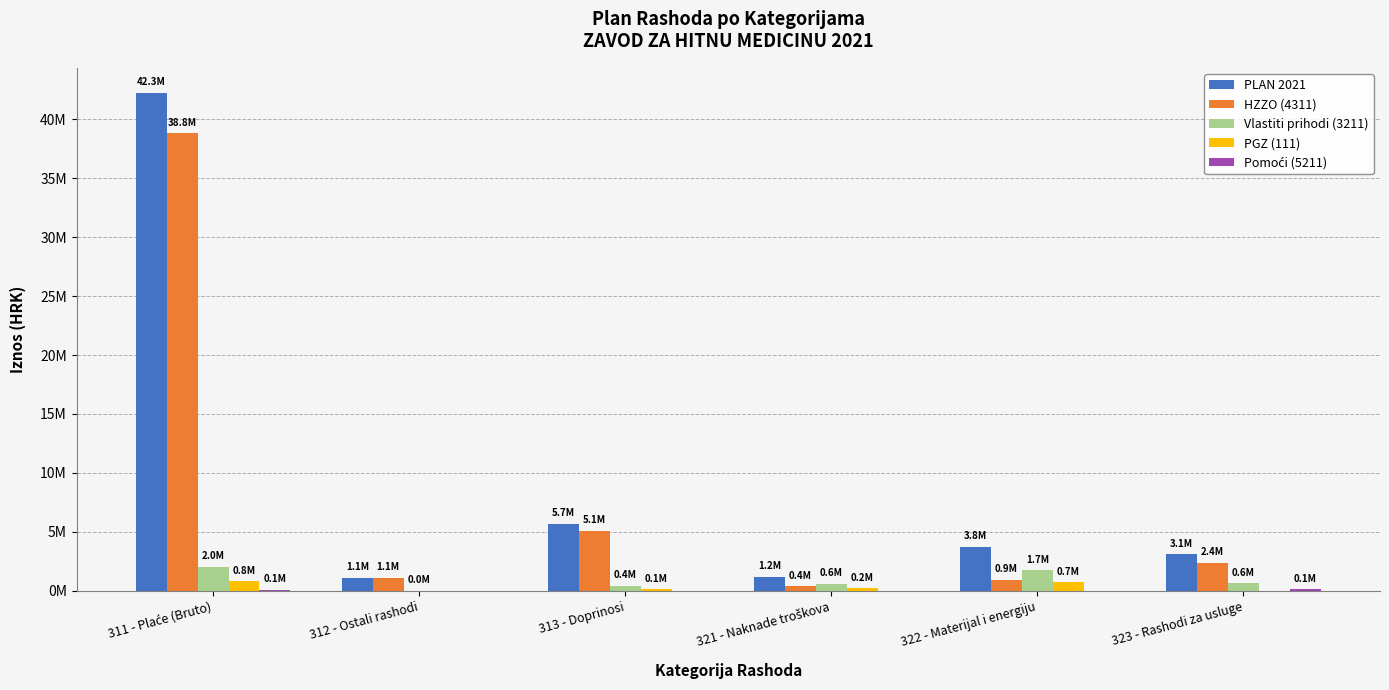

Does the chart contain stacked bars?

No